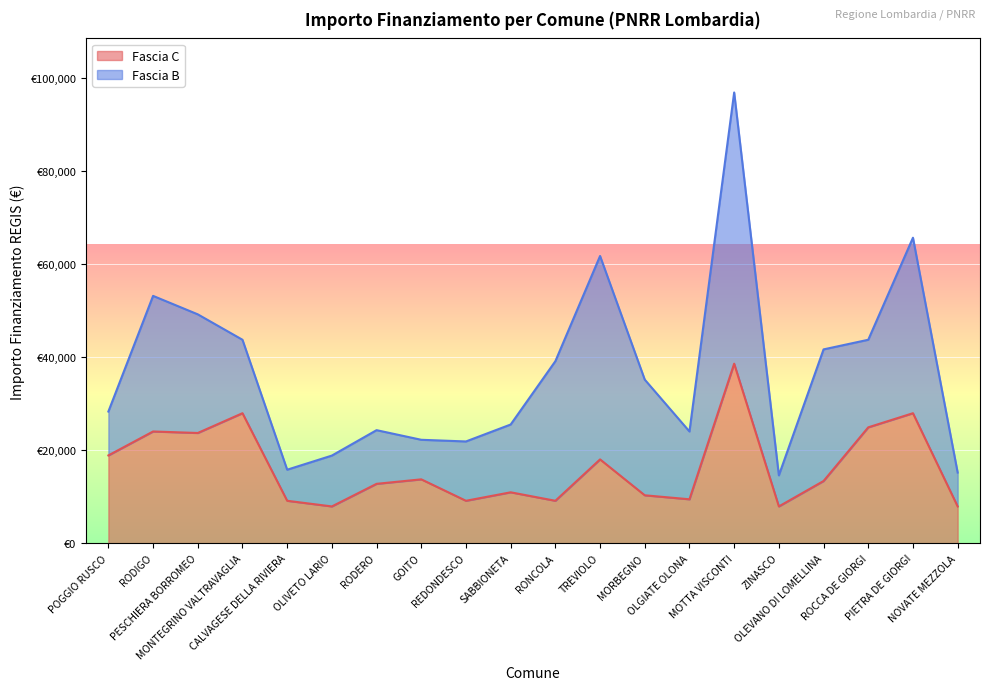

The value at PESCHIERA BORROMEO is 23673. True or false?

True